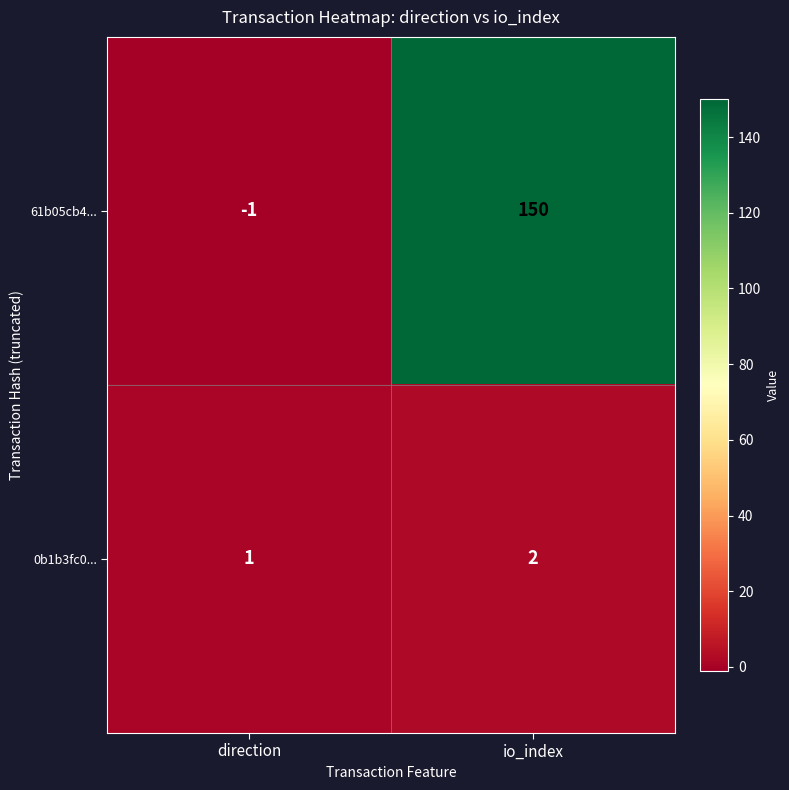

What is the highest value of the 61b05cb4... series?

150